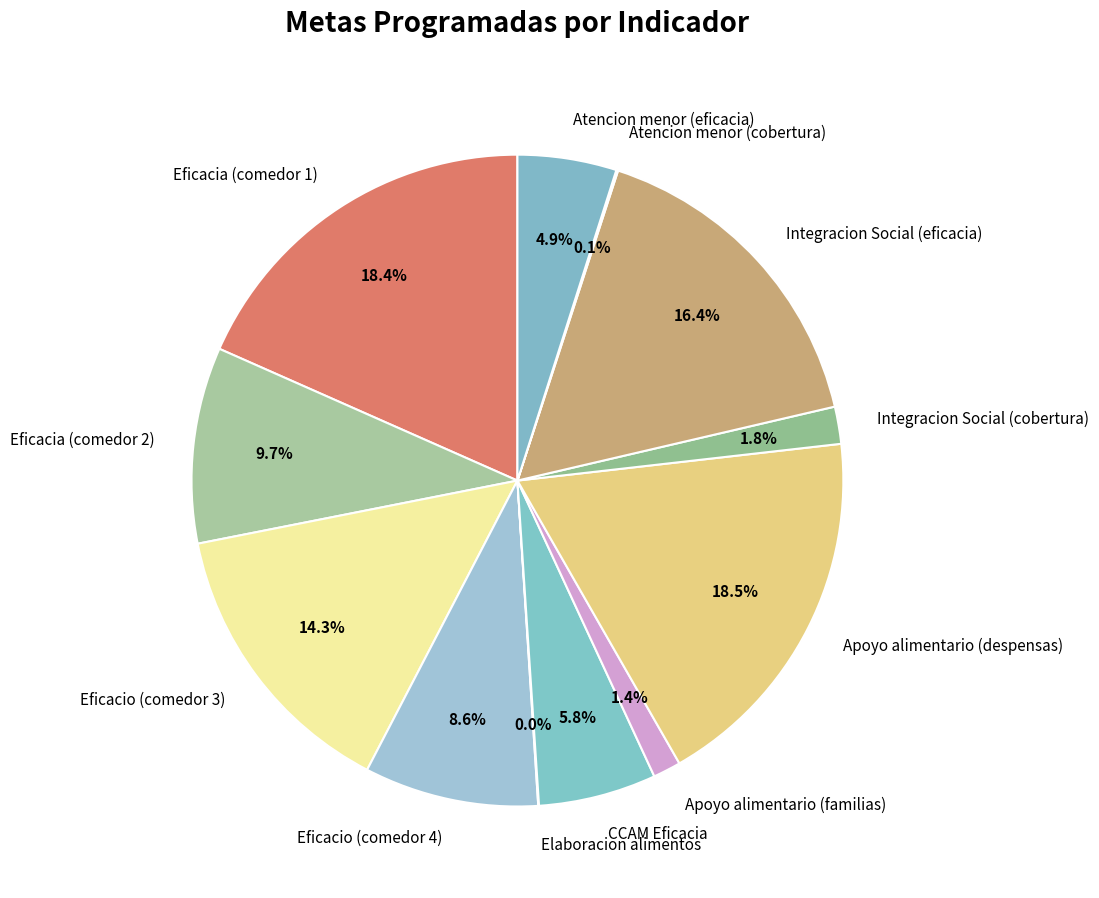

Between Eficacia (comedor 2) and Eficacia (comedor 1), which is larger?

Eficacia (comedor 1)